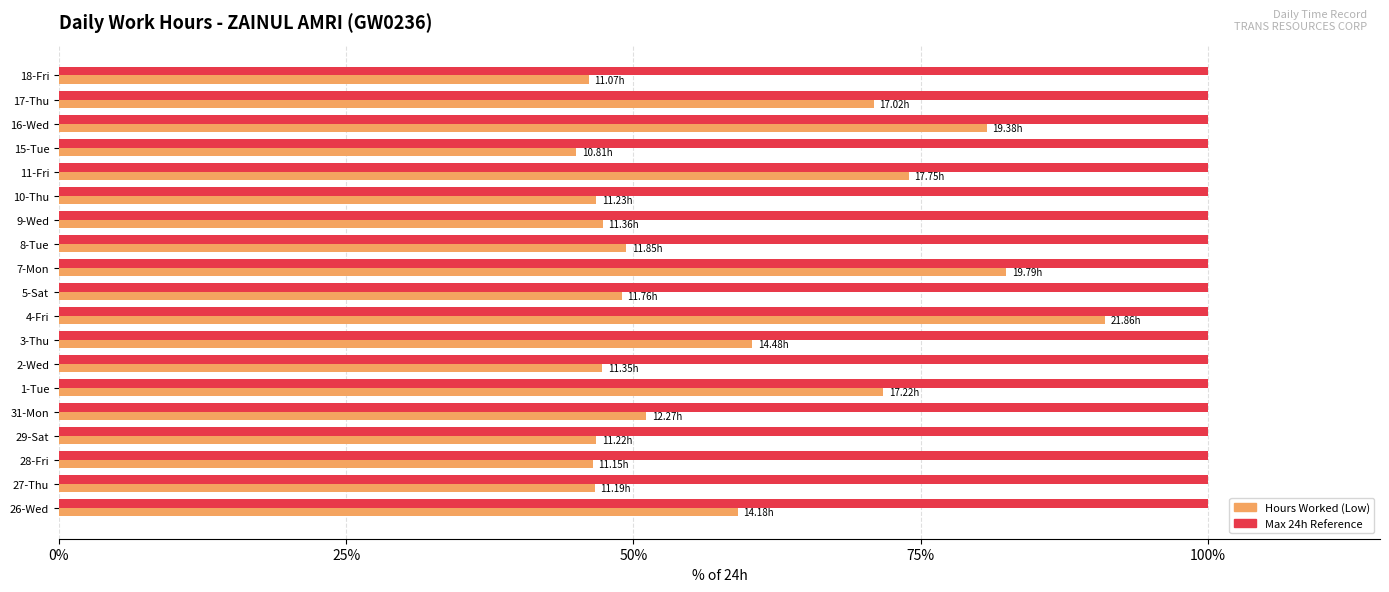

Count the number of categories in the chart.

19